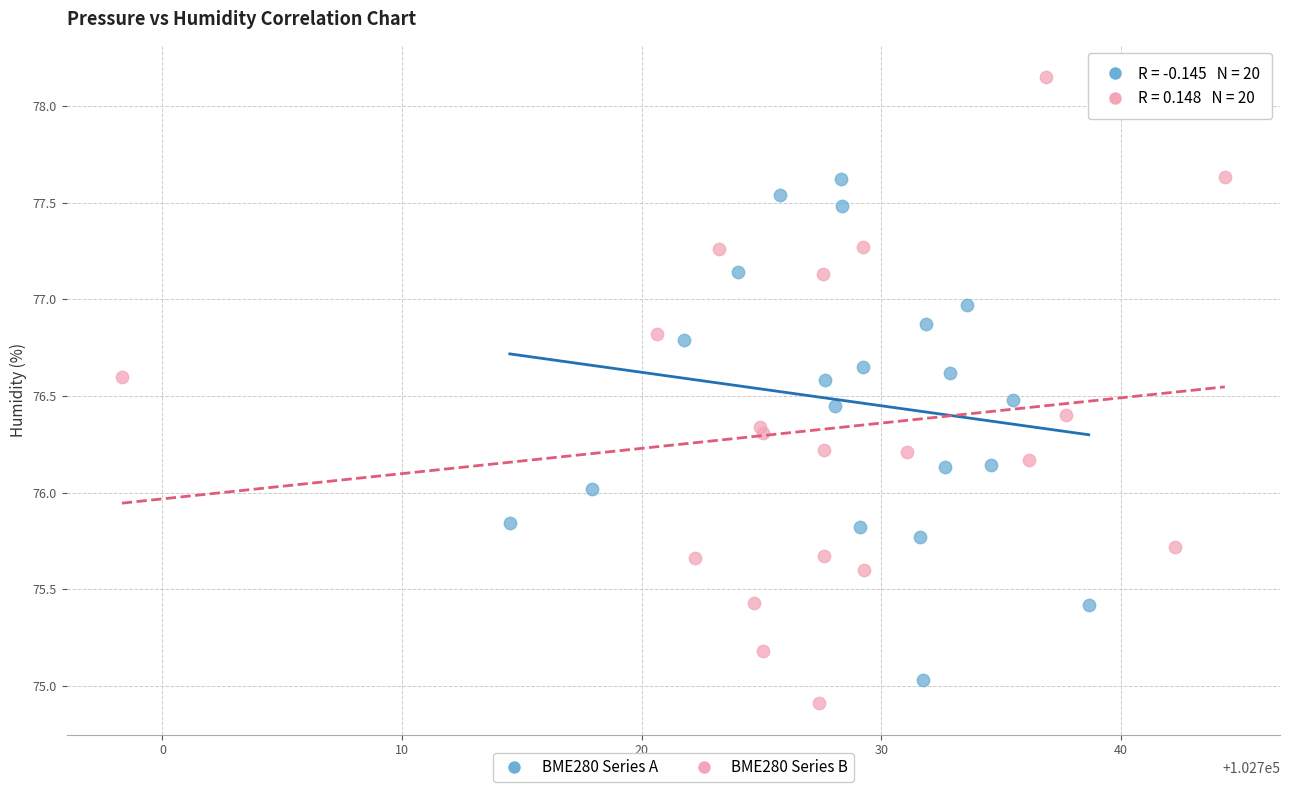

What are all the series names shown in the legend?

BME280 Series A, BME280 Series B